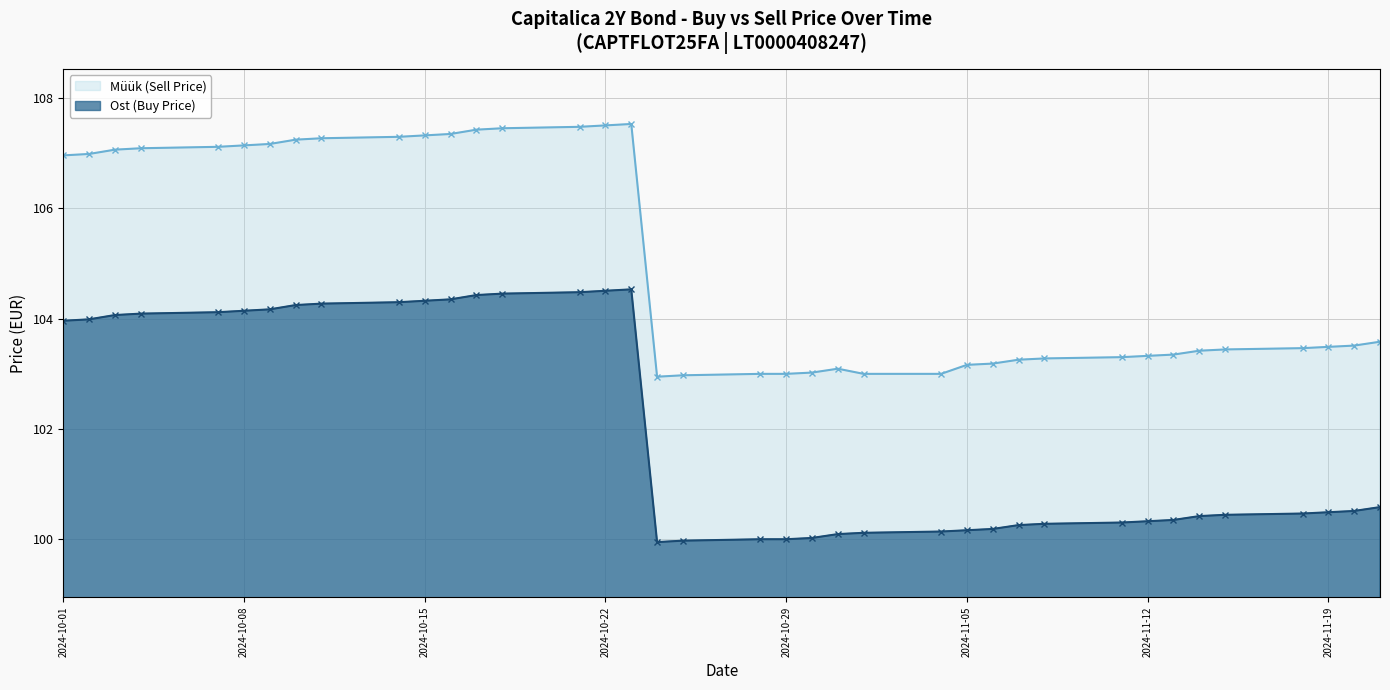

What are all the series names shown in the legend?

Müük (Sell Price), Ost (Buy Price)